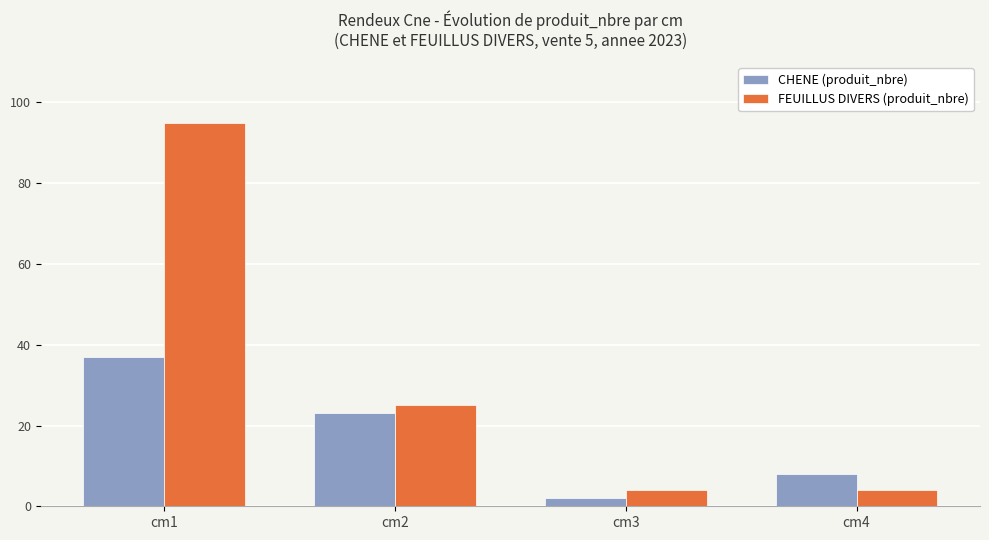

At cm1, list the series in order from smallest to largest.

CHENE (produit_nbre), FEUILLUS DIVERS (produit_nbre)